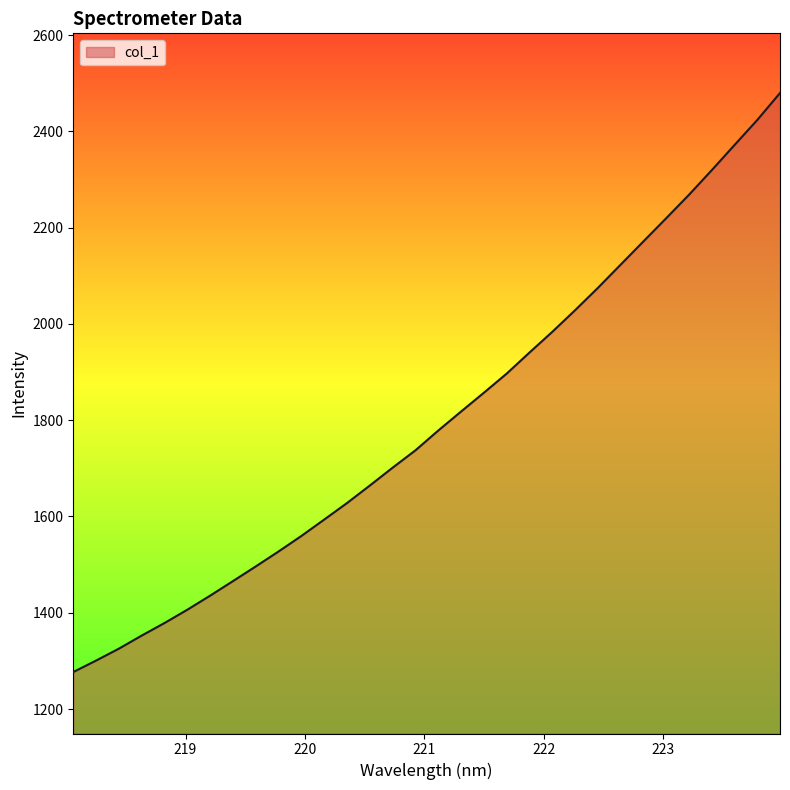

True or false: there are more than 1 points higher than both neighbors.

False